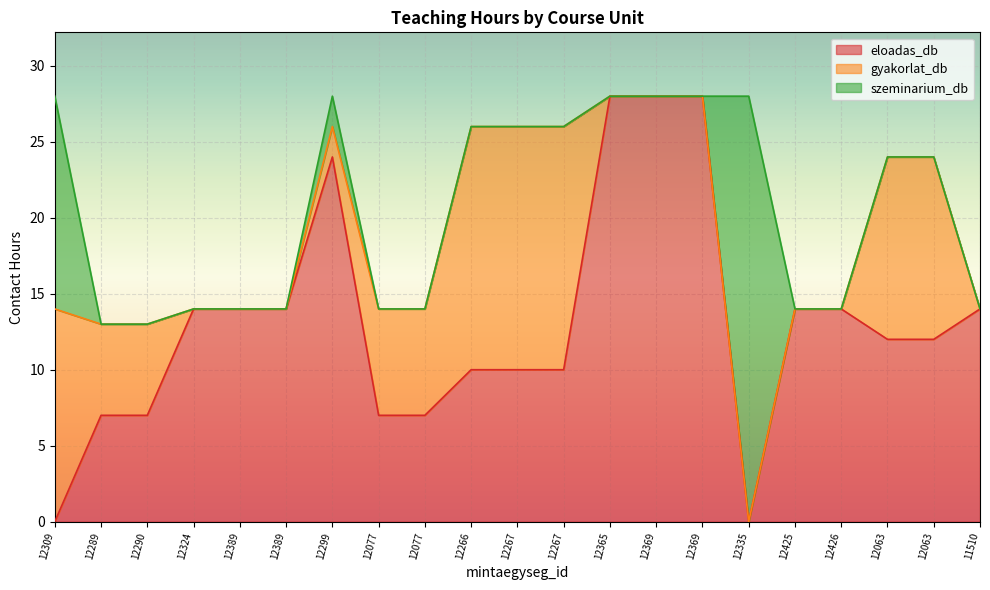

What is the label of the 9th point from the left?

12077